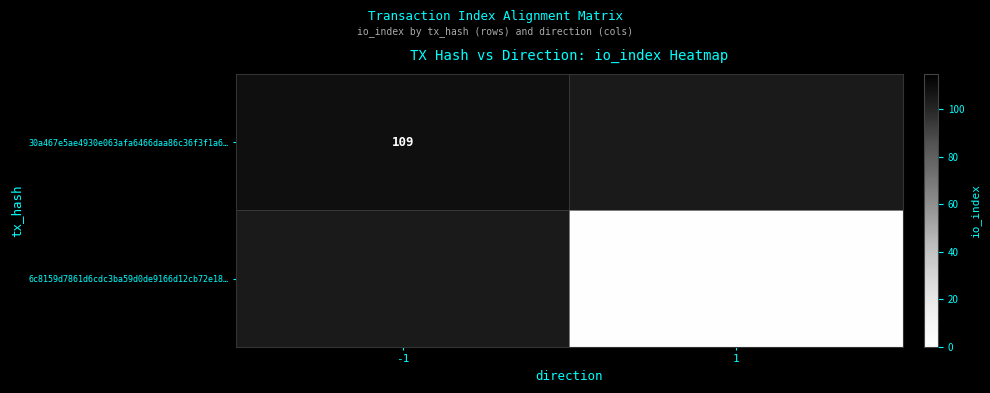

True or false: 30a467e5ae4930e063afa6466daa86c36f3f1a6… has a value of 46 at -1.

False